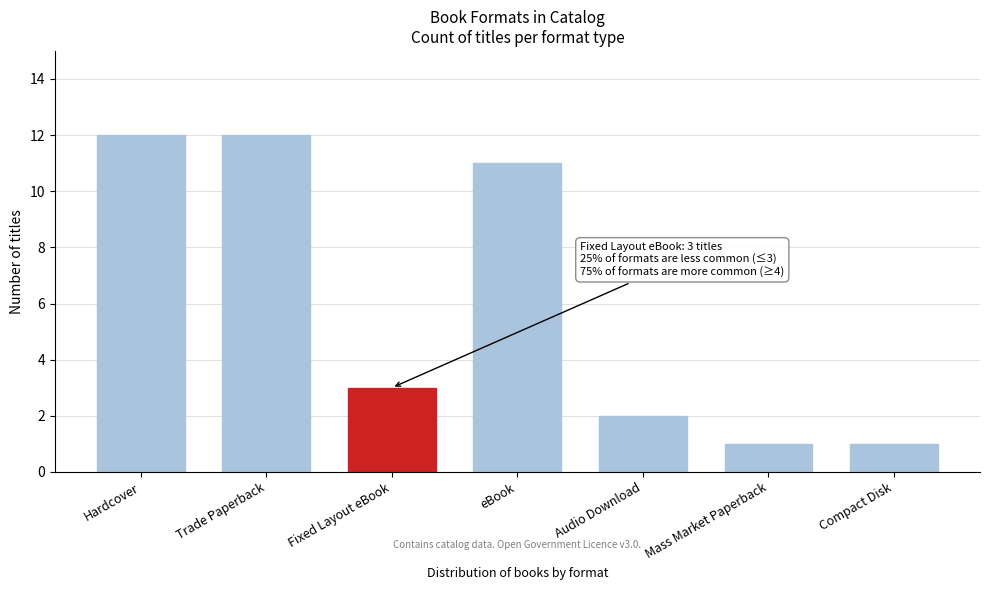

True or false: the data shows 12 at Hardcover.

True